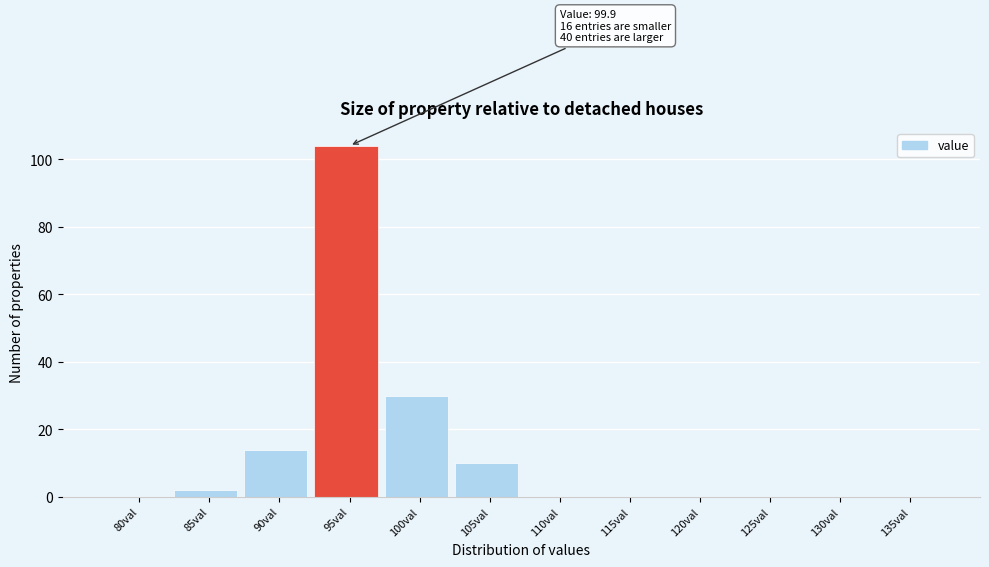

Reading left to right, extract all data points from this chart.

80val=0	85val=2	90val=14	95val=104	100val=30	105val=10	110val=0	115val=0	120val=0	125val=0	130val=0	135val=0